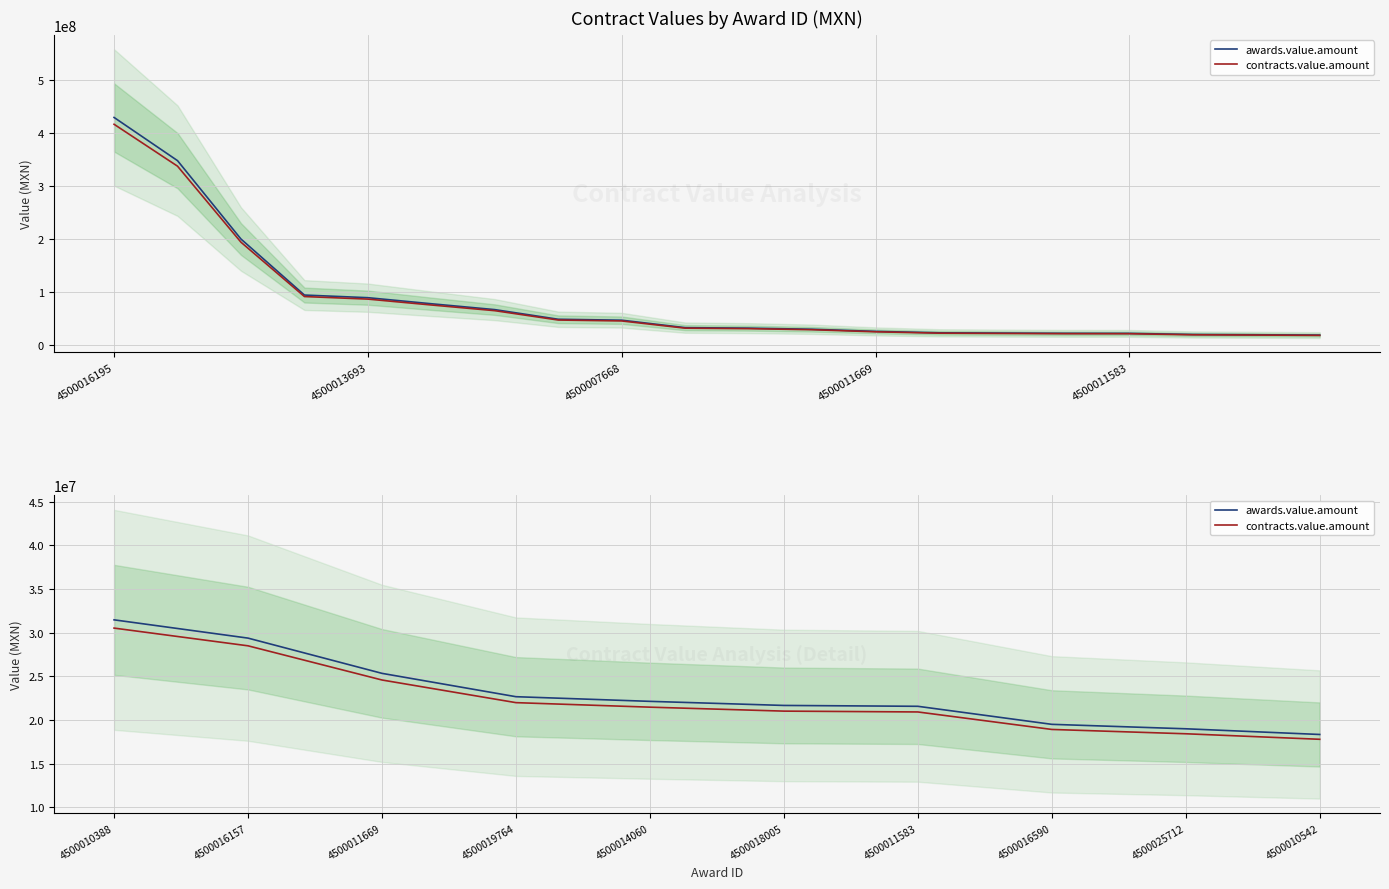

The awards.value.amount series shows 19000445.3 at 4500025712. True or false?

True